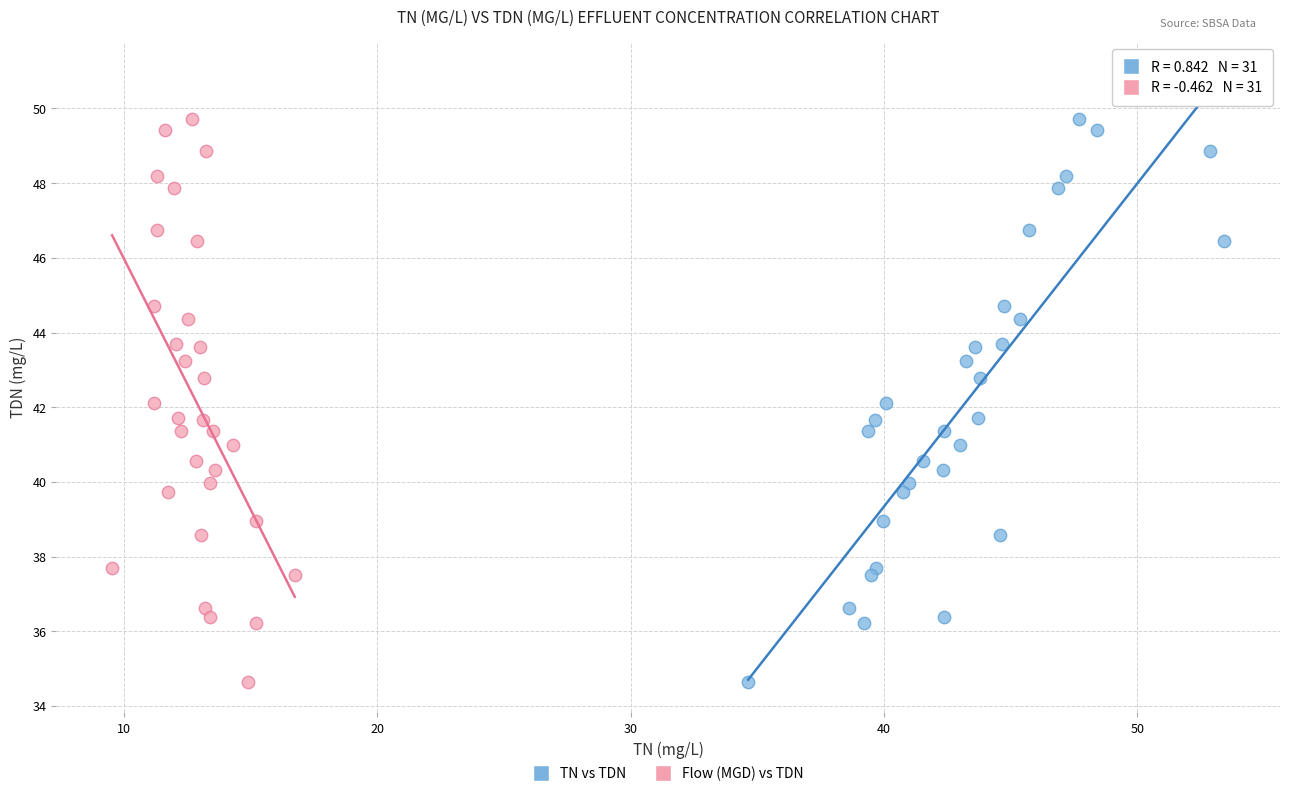

What are all the series names shown in the legend?

TN vs TDN, Flow (MGD) vs TDN